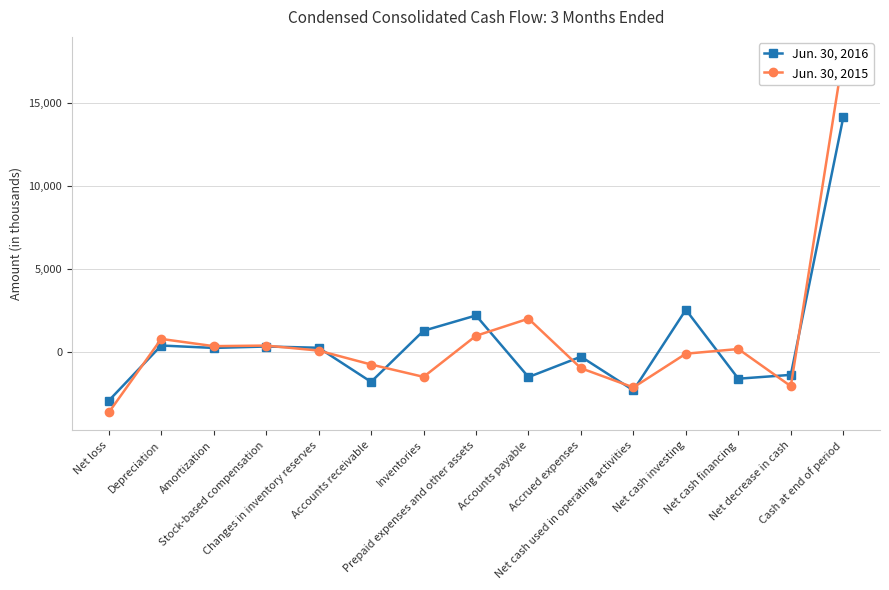

Reading left to right, list all the values displayed in this chart.

Jun. 30, 2016: Net loss=-2940	Depreciation=389	Amortization=243	Stock-based compensation=329	Changes in inventory reserves=254	Accounts receivable=-1805	Inventories=1280	Prepaid expenses and other assets=2203	Accounts payable=-1516	Accrued expenses=-285	Net cash used in operating activities=-2315	Net cash investing=2547	Net cash financing=-1614	Net decrease in cash=-1382	Cash at end of period=14160
Jun. 30, 2015: Net loss=-3652	Depreciation=786	Amortization=351	Stock-based compensation=385	Changes in inventory reserves=83	Accounts receivable=-758	Inventories=-1503	Prepaid expenses and other assets=977	Accounts payable=2009	Accrued expenses=-981	Net cash used in operating activities=-2140	Net cash investing=-104	Net cash financing=178	Net decrease in cash=-2066	Cash at end of period=17936